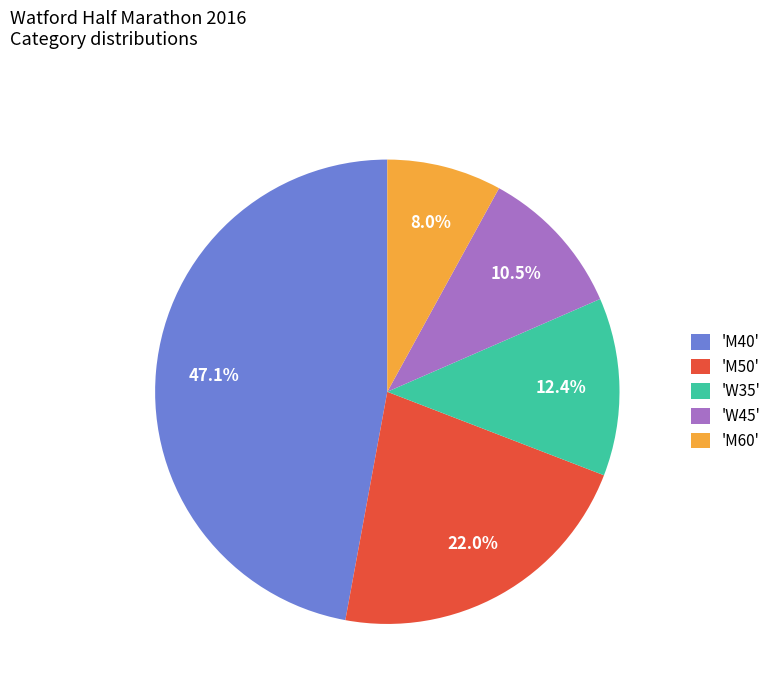

How many segments does this pie chart have?

5